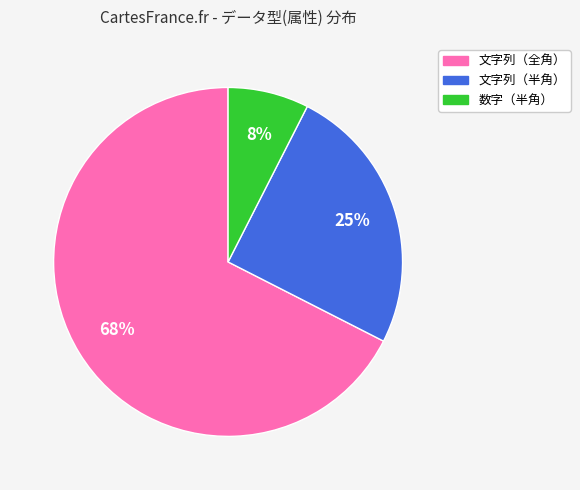

Does 数字（半角） represent more than half of the total?

No